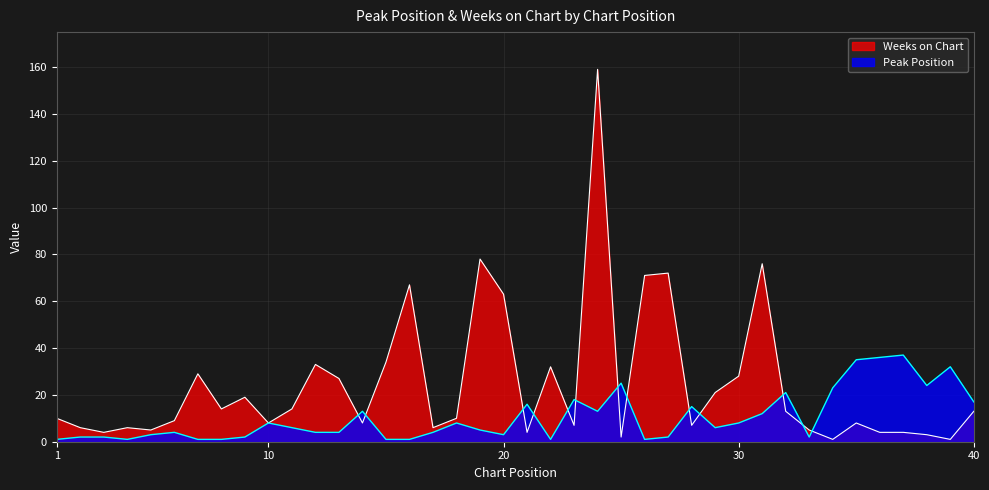

What is the difference between the second highest and minimum values in the Weeks on Chart series?

77